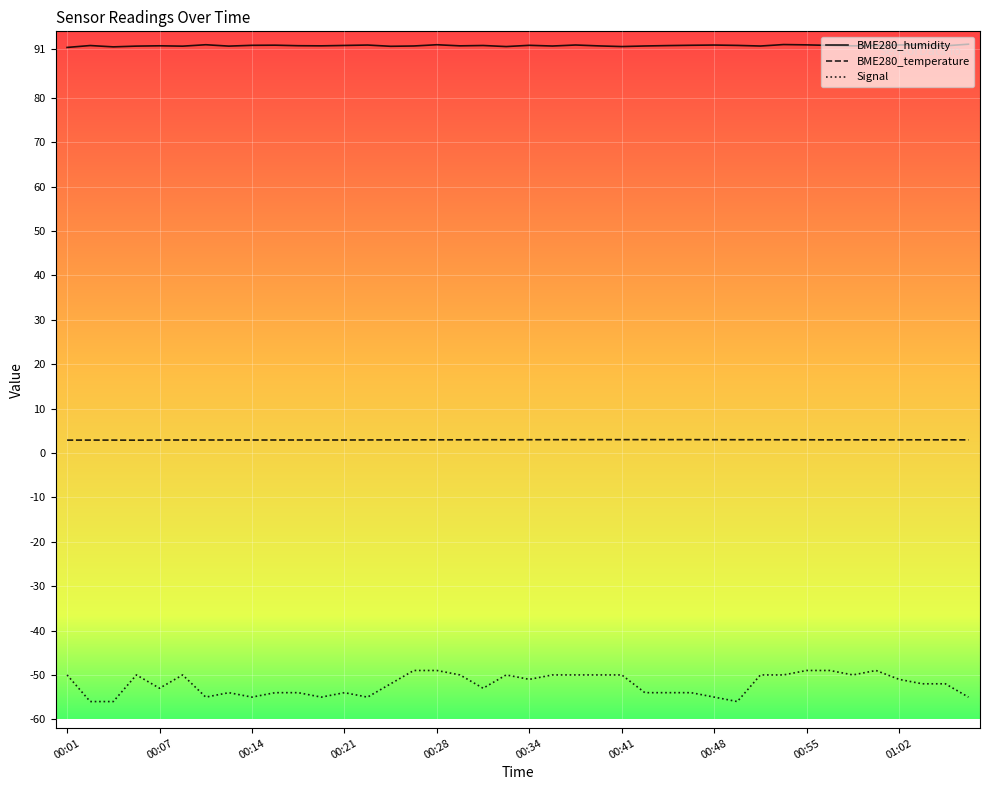

True or false: BME280_humidity and Signal cross at least once.

False